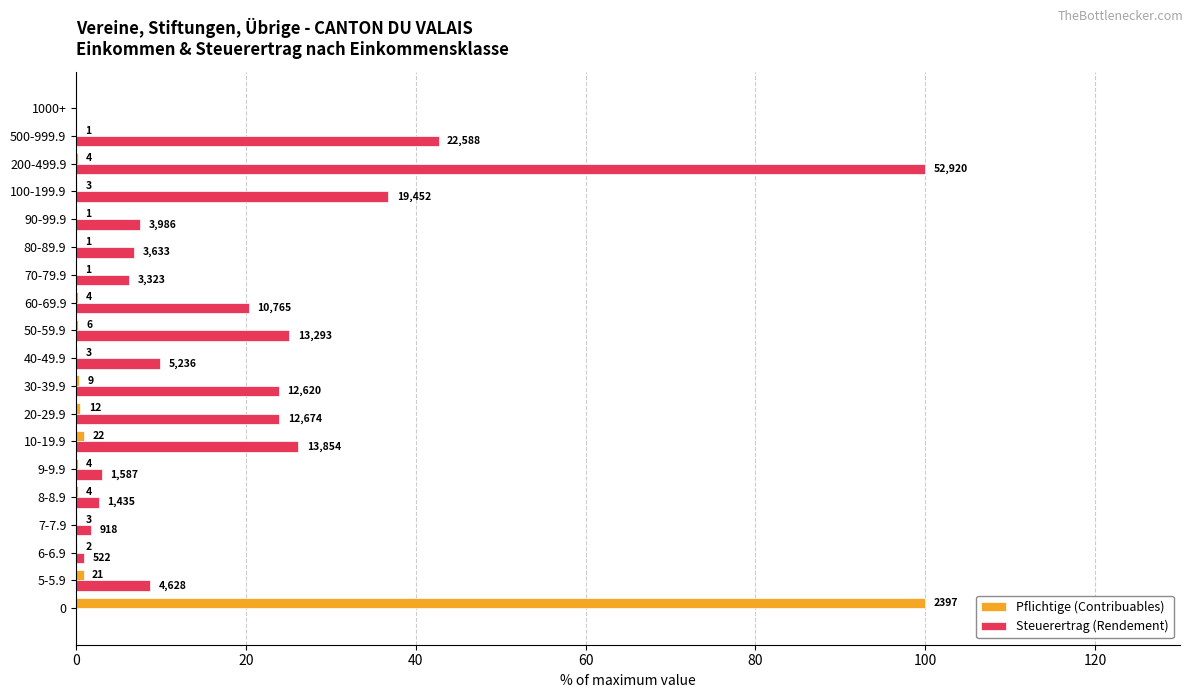

What are all the series names shown in the legend?

Pflichtige (Contribuables), Steuerertrag (Rendement)